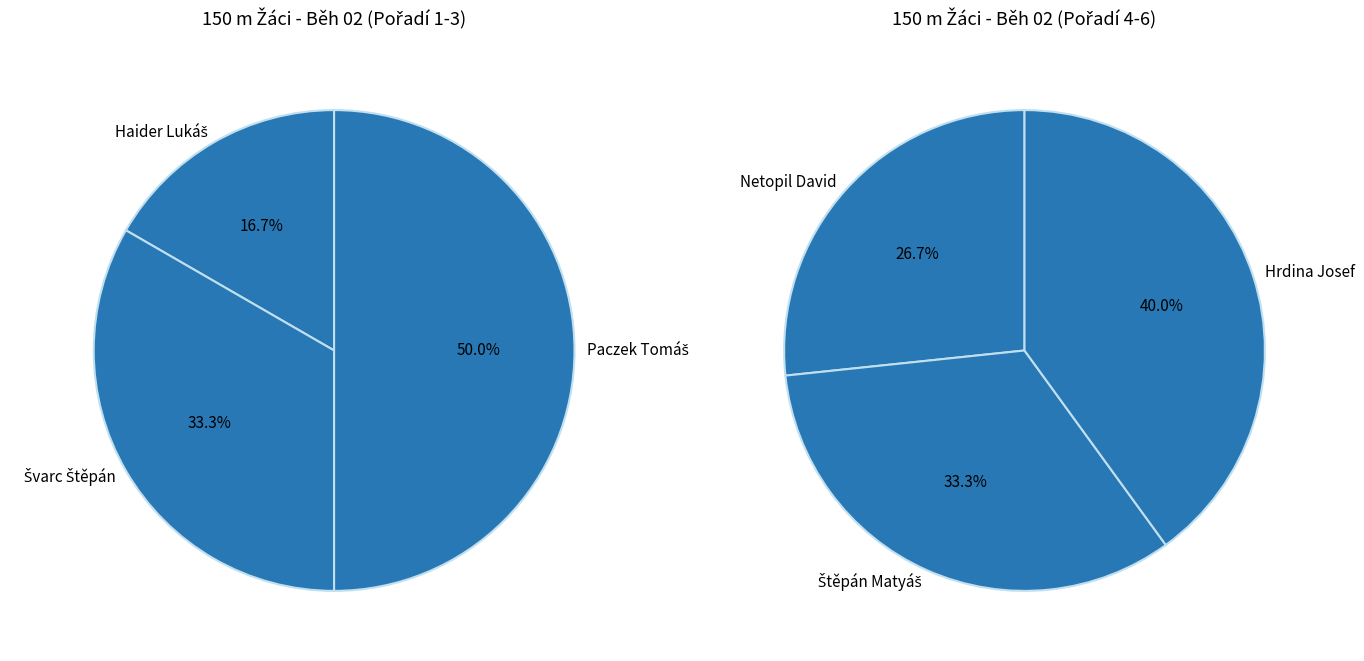

Is it true that Haider Lukáš is 1% of the pie?

False